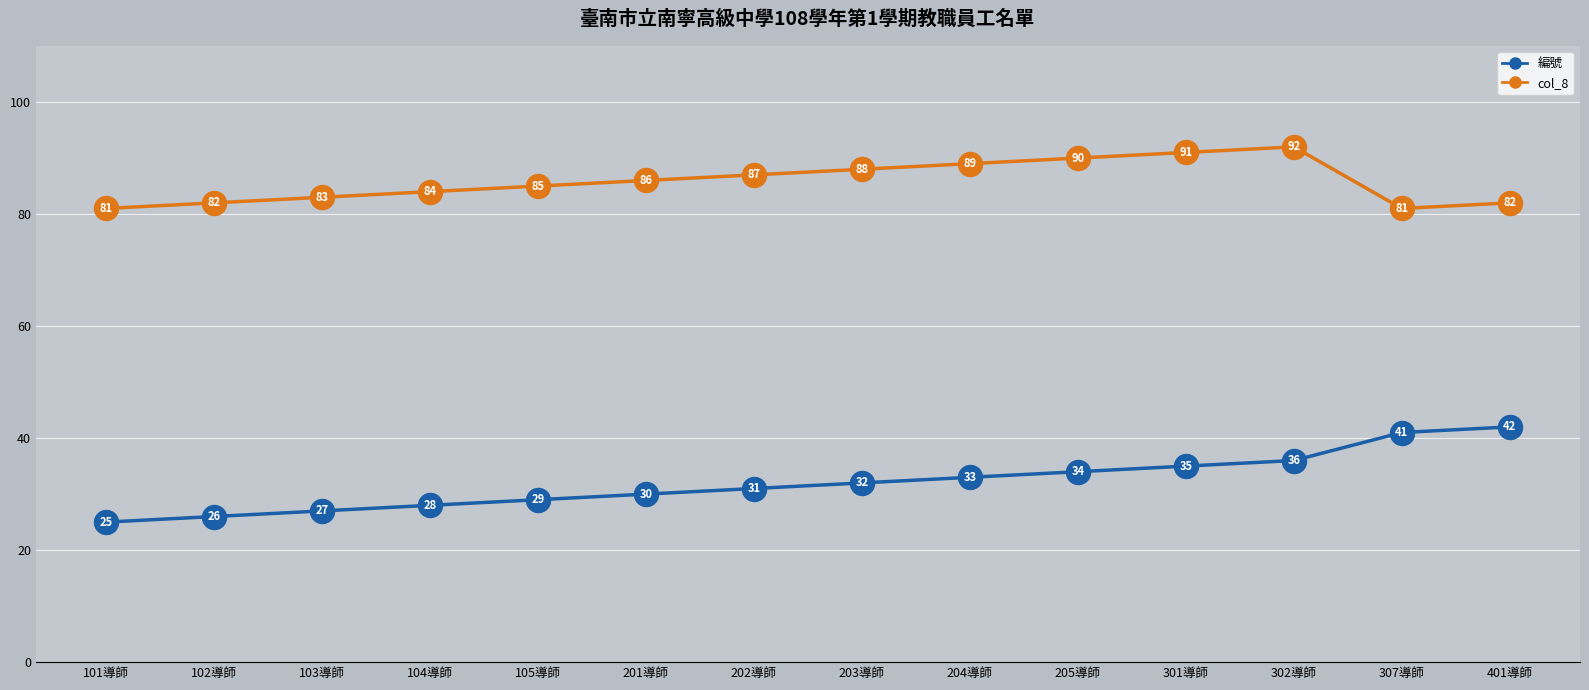

What is the total value across all series at 104導師?

112